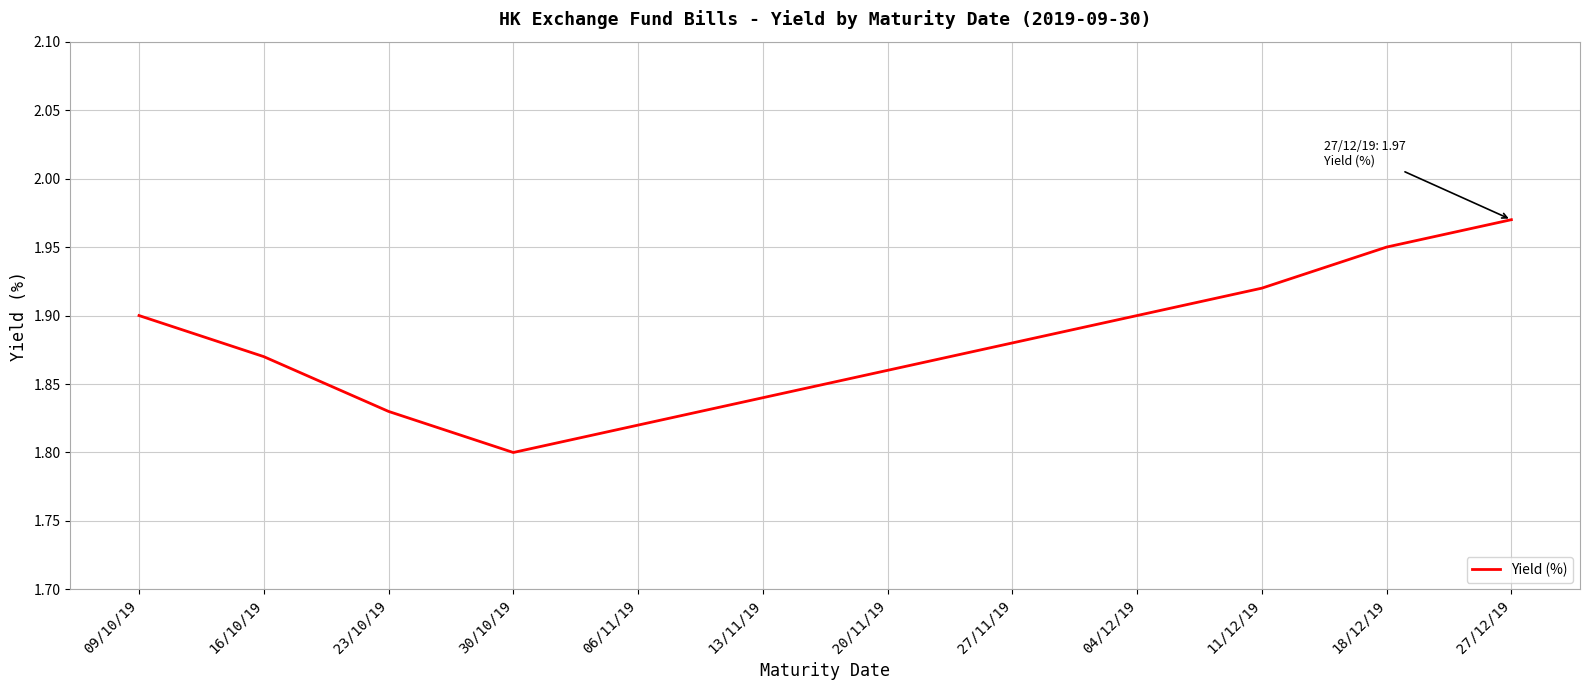

At which label is the value closest to 1?

30/10/19